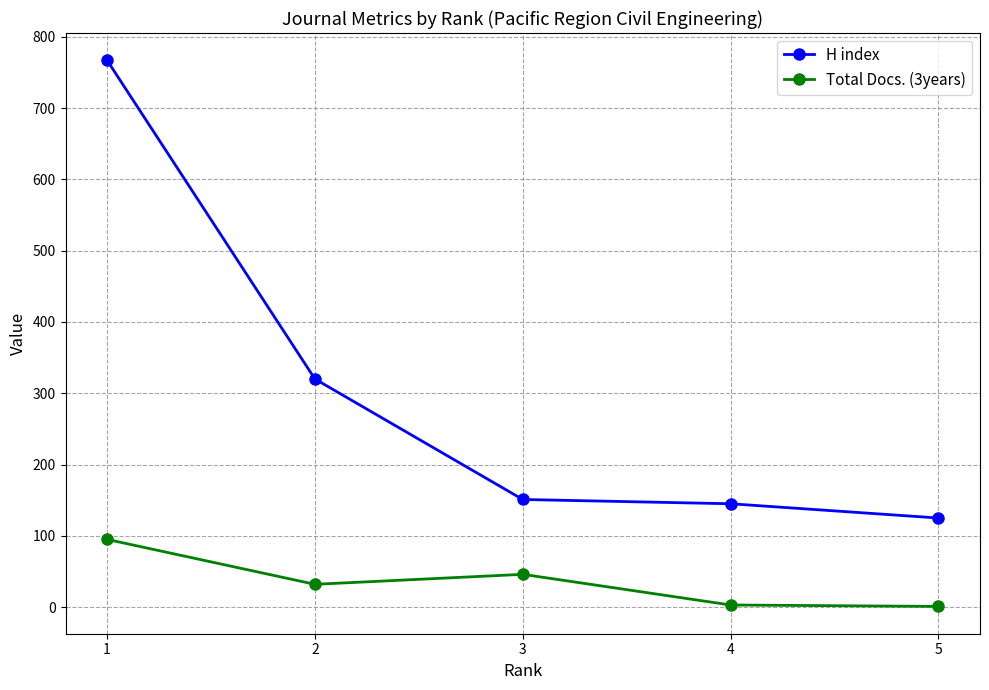

Is it true that Total Docs. (3years) equals 49 at 1?

False